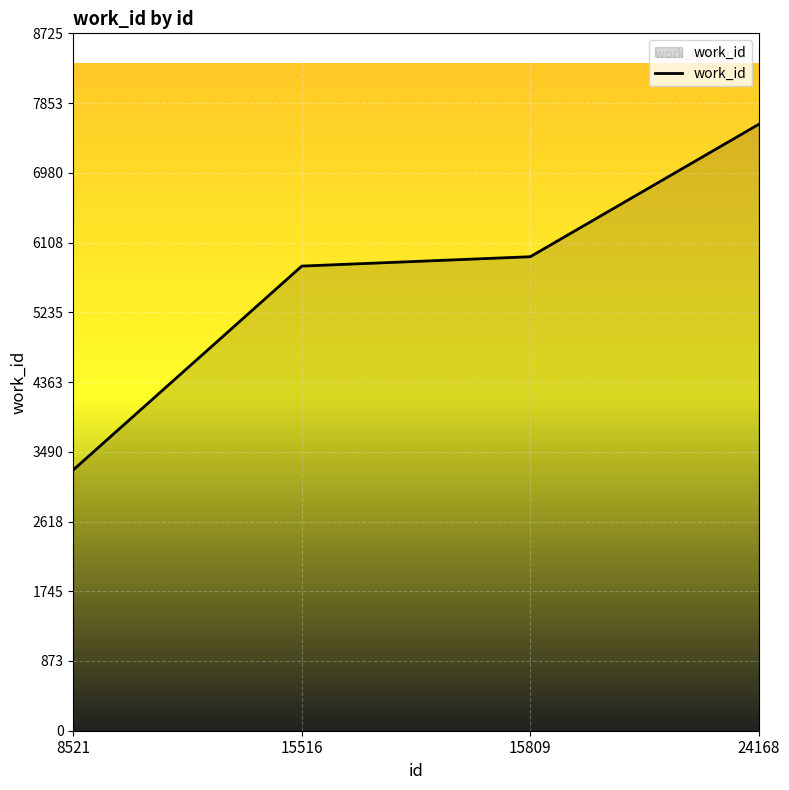

Where is the data nearest to the value 5425?

15516